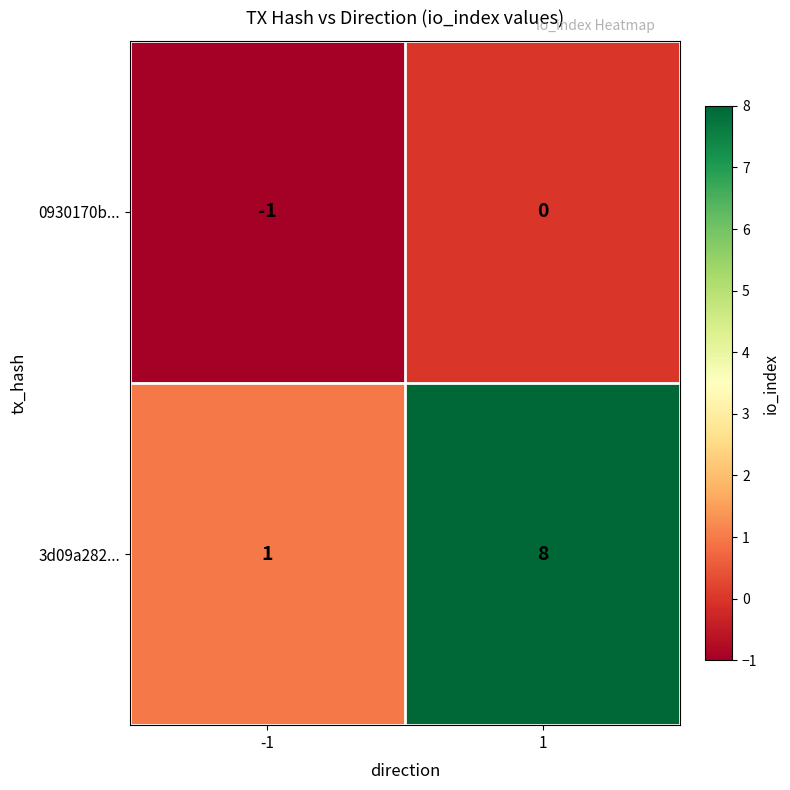

How many series are shown in this chart?

2